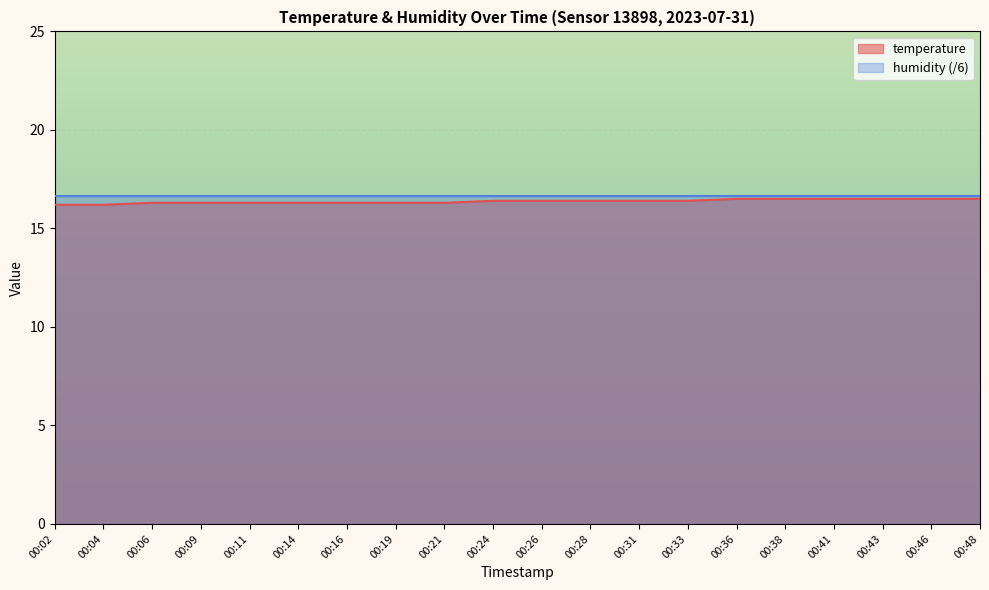

Reading left to right, extract all data points from this chart.

00:02=16.2	00:04=16.2	00:06=16.3	00:09=16.3	00:11=16.3	00:14=16.3	00:16=16.3	00:19=16.3	00:21=16.3	00:24=16.4	00:26=16.4	00:28=16.4	00:31=16.4	00:33=16.4	00:36=16.5	00:38=16.5	00:41=16.5	00:43=16.5	00:46=16.5	00:48=16.5